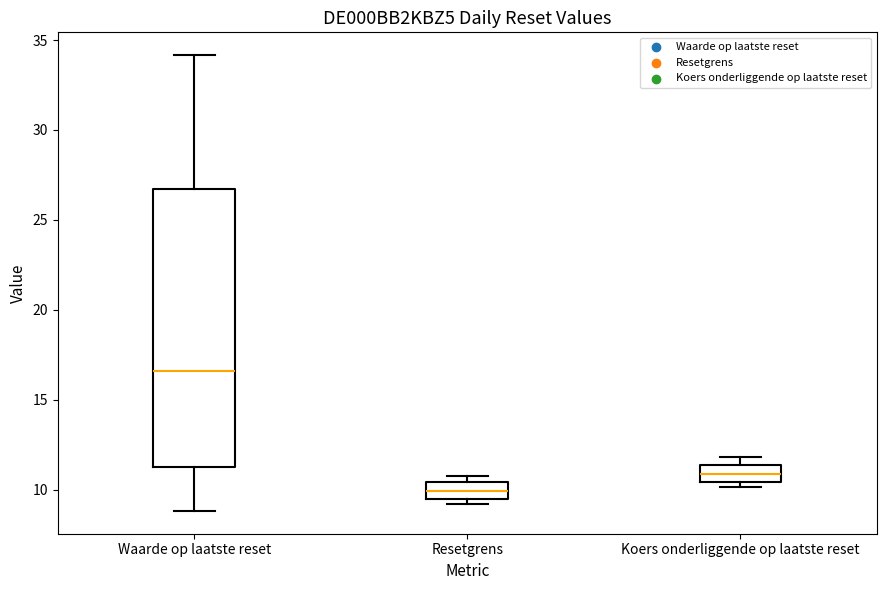

Reading left to right, transcribe this box plot: for each box, give where its median line is, the range the box spans, and where its two whiskers end, as read against the y-axis. The values are not printed on the chart, so give them approximately, as read against the axis.

Waarde op laatste reset: median 16.5, box 11.5 to 26.5, whiskers 9.0 to 34.0
Resetgrens: median 10.0, box 9.5 to 10.5, whiskers 9.0 to 11.0
Koers onderliggende op laatste reset: median 11.0, box 10.5 to 11.5, whiskers 10.0 to 12.0